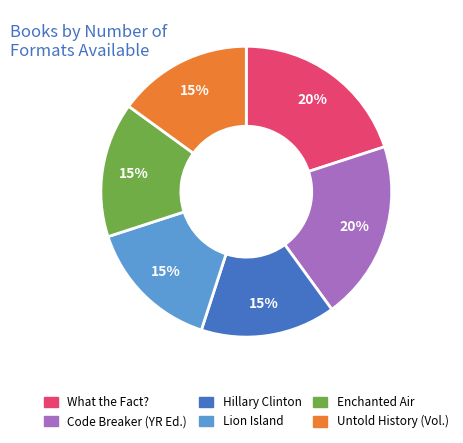

How many segments does this pie chart have?

6